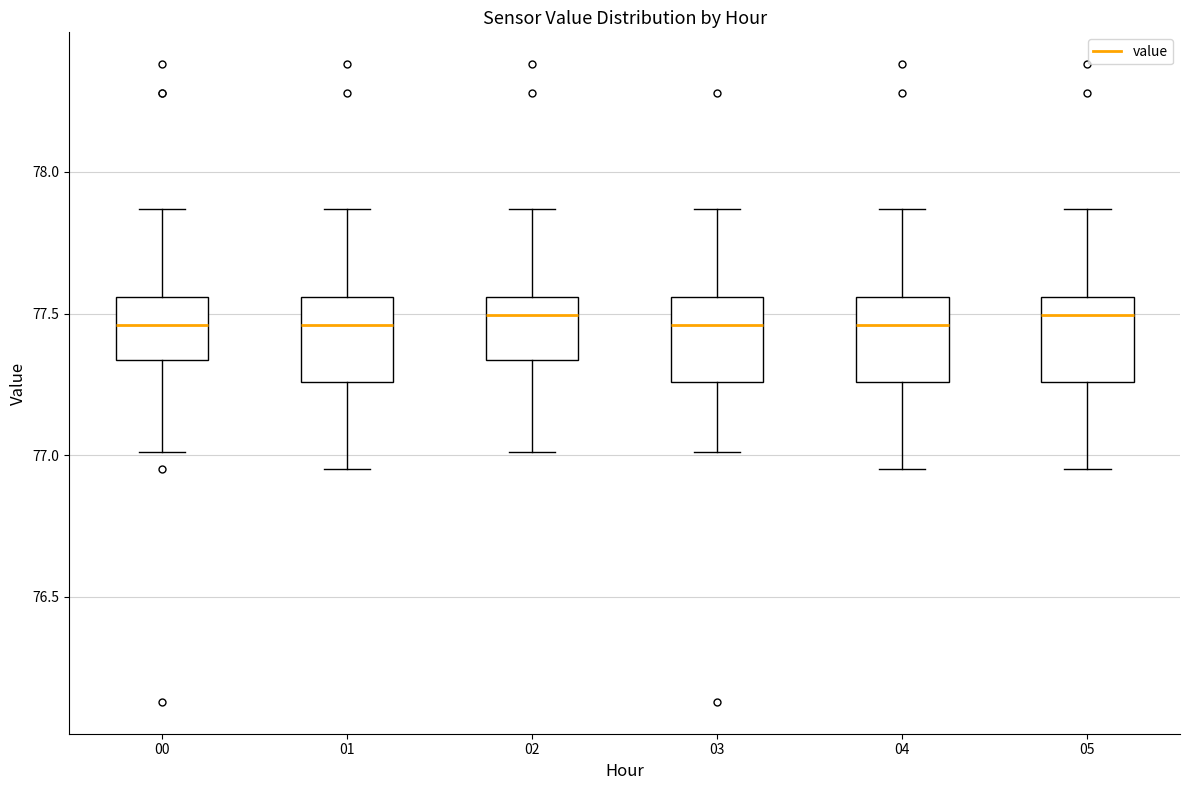

Where does the lower whisker of the box at x = 04 end on the y-axis? The values are not printed on the chart, so give them approximately, as read against the axis.

76.95